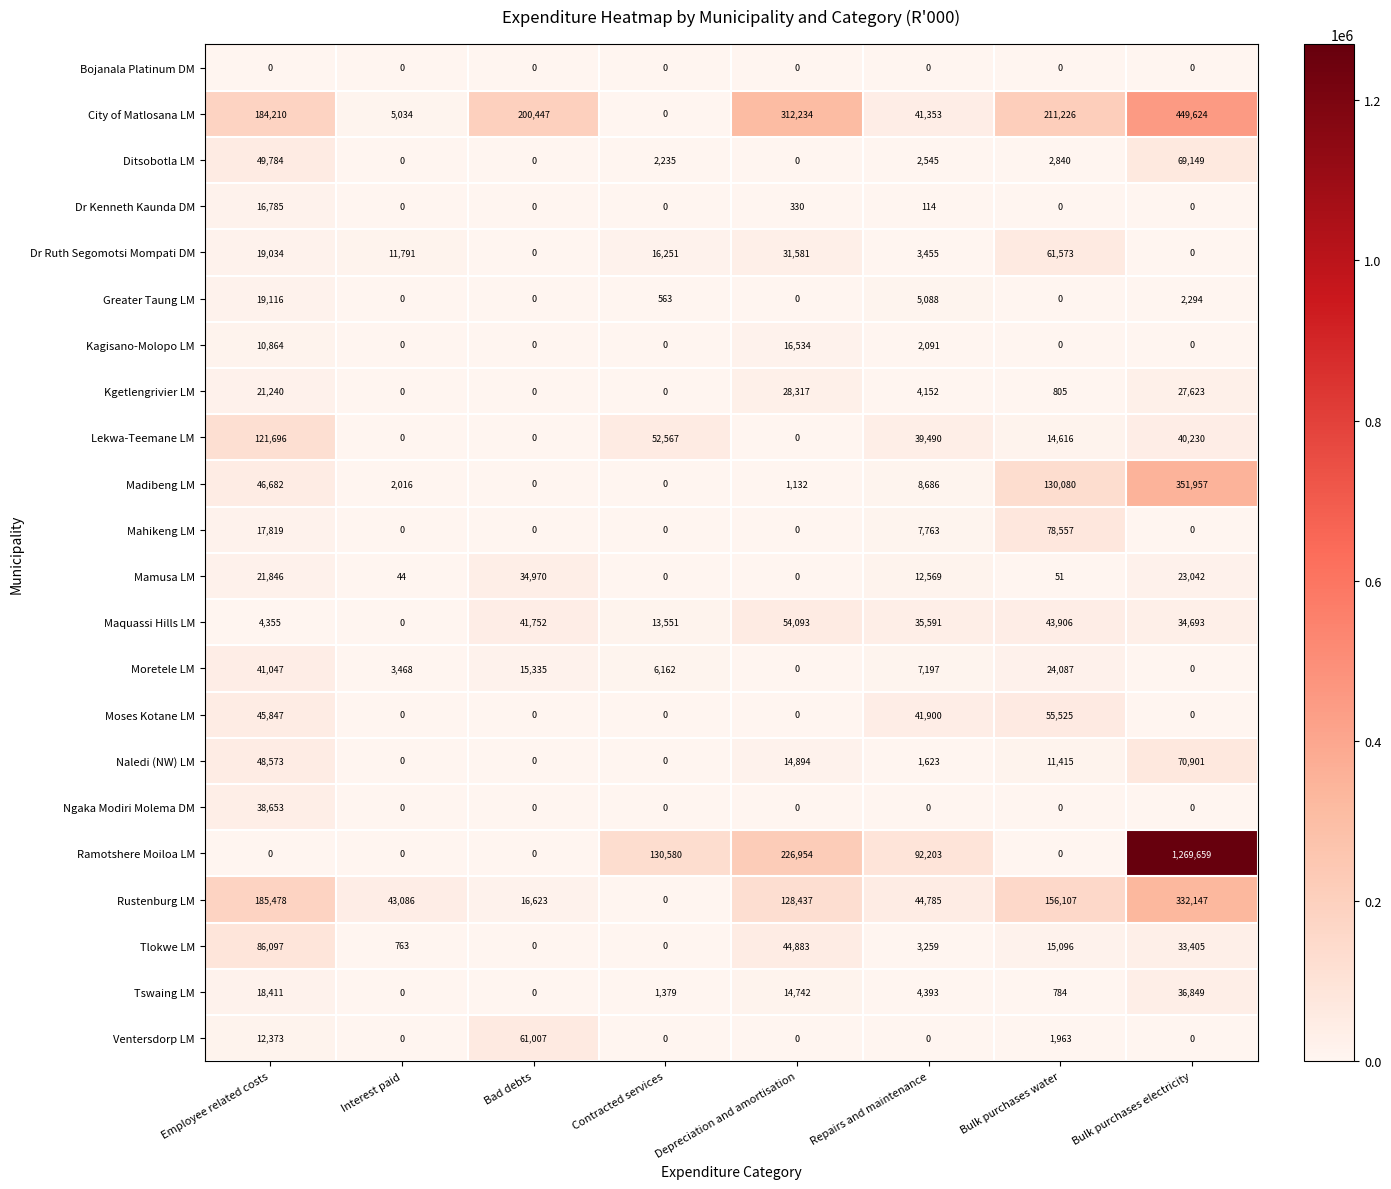

How many categories are shown in the chart?

8